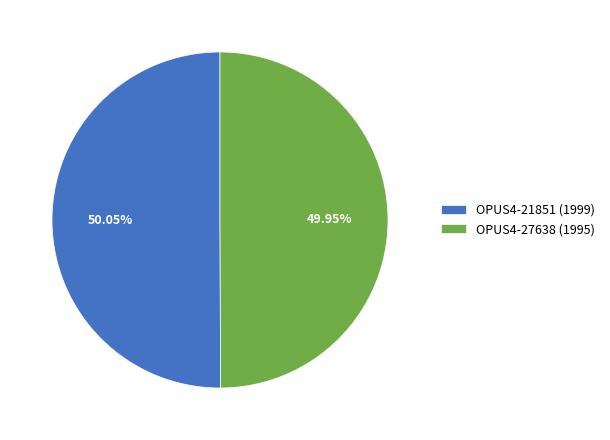

Does any single category account for the majority?

Yes